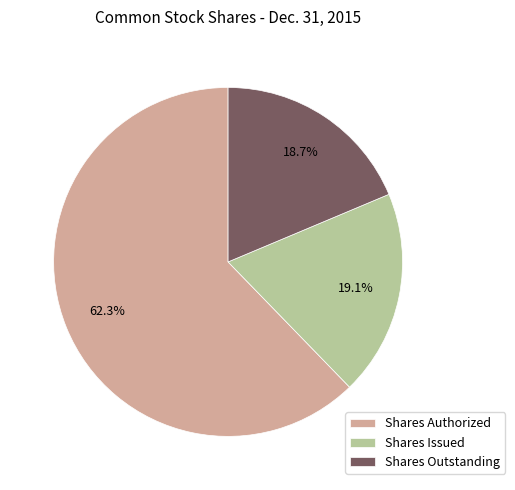

What is the majority slice?

Shares Authorized